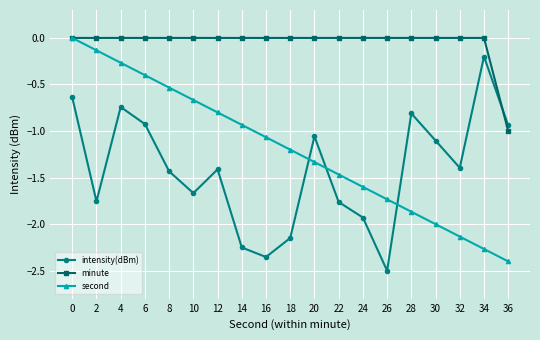

What is the difference between the second highest and minimum values in the second series?

2.3